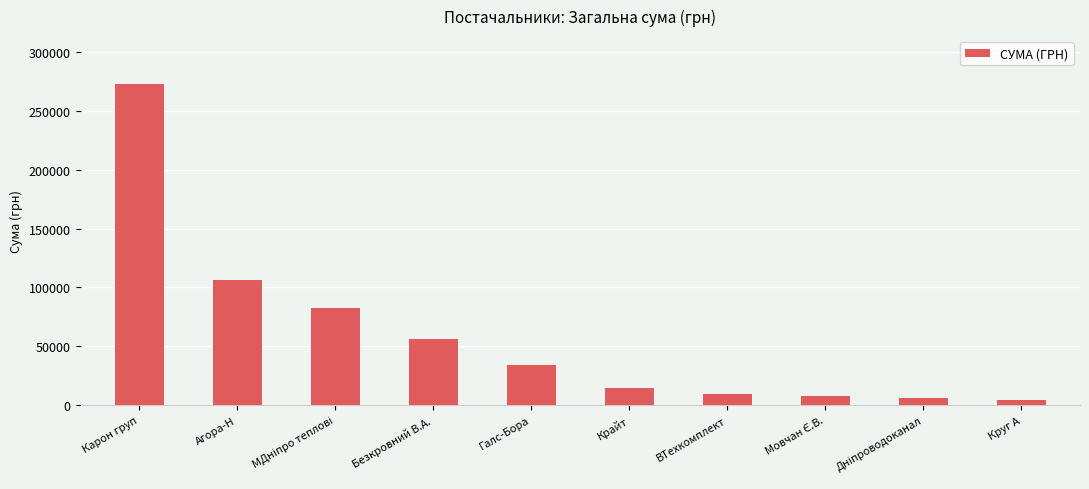

How many values are below 34006?

5